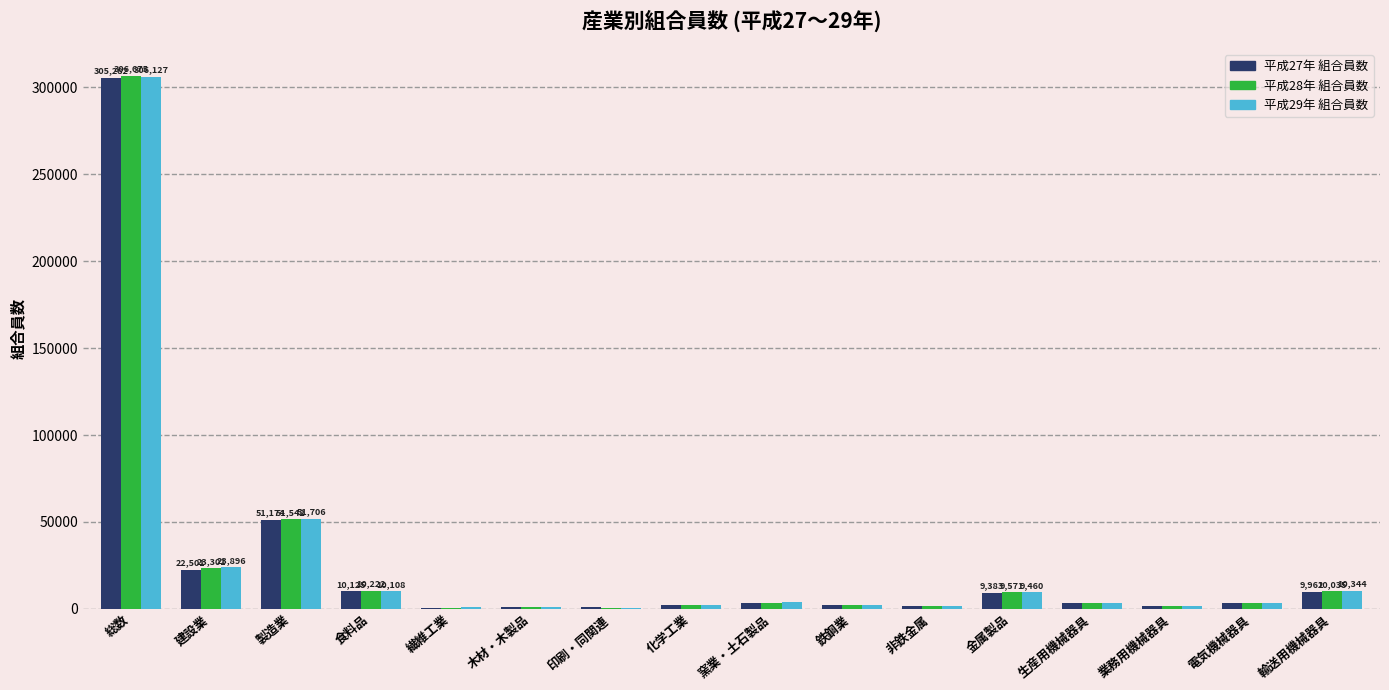

The value of 平成27年 組合員数 at 総数 is 428447. True or false?

False